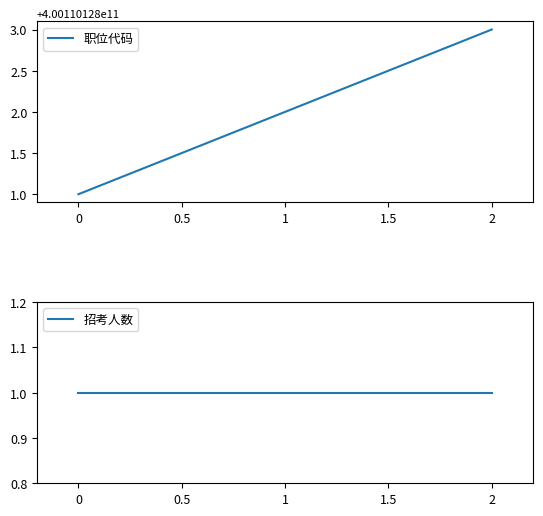

Is the value of 招考人数 at 1 greater than the value of 职位代码 at 2?

No